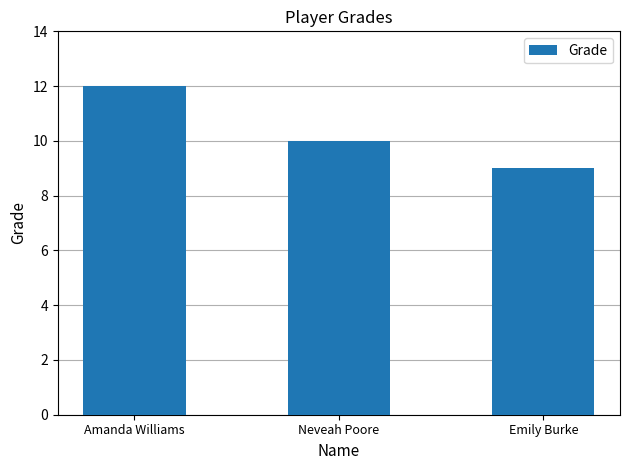

Count the number of data series in this chart.

1